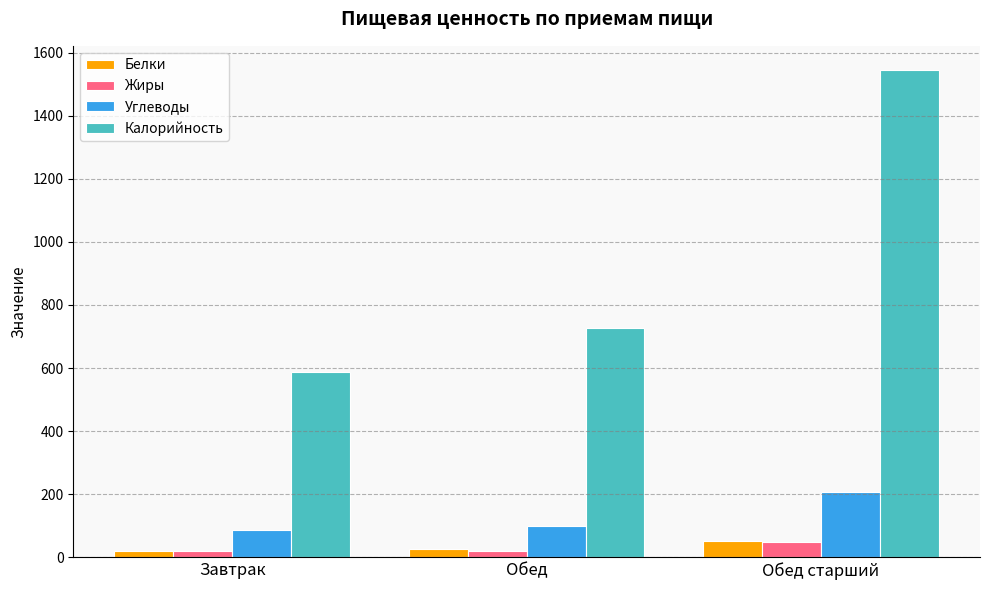

What is the spread (max minus min) of values at Обед старший?

1495.7